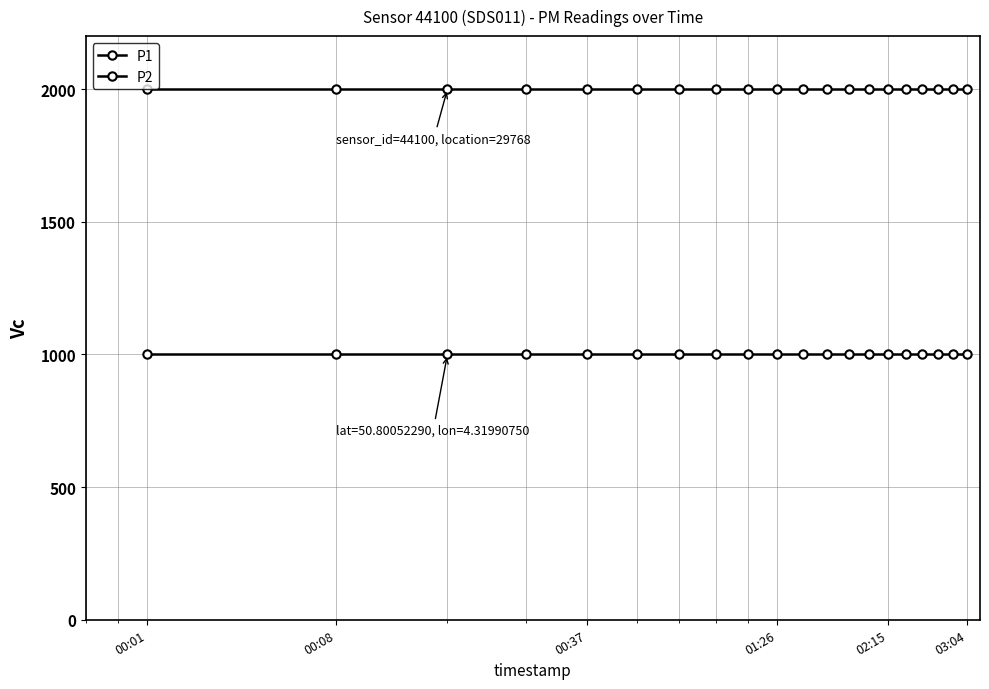

Is this an area chart (filled region under the line)?

No